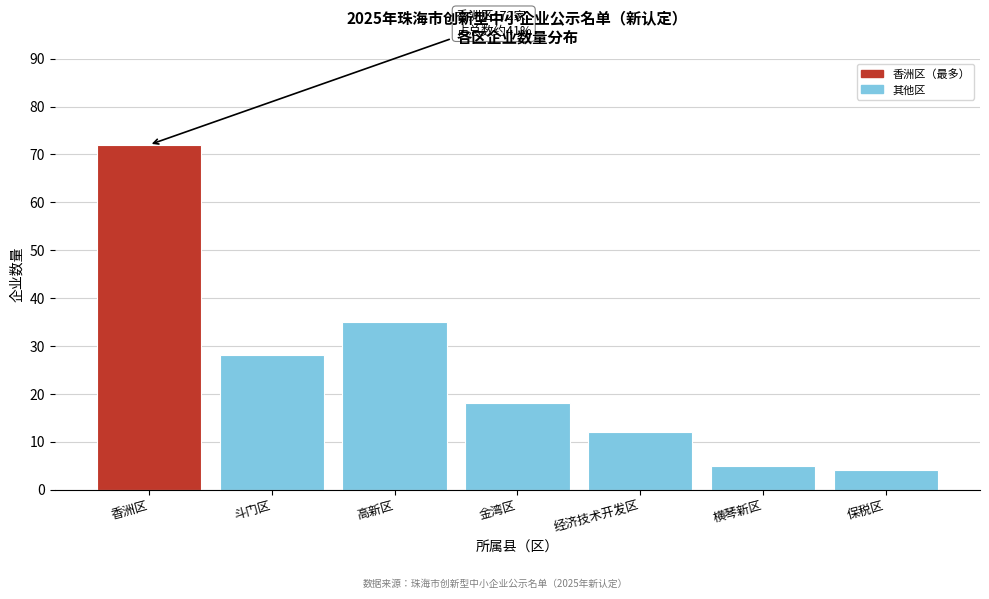

Reading left to right, transcribe all the data shown in this chart.

香洲区=72	斗门区=28	高新区=35	金湾区=18	经济技术开发区=12	横琴新区=5	保税区=4